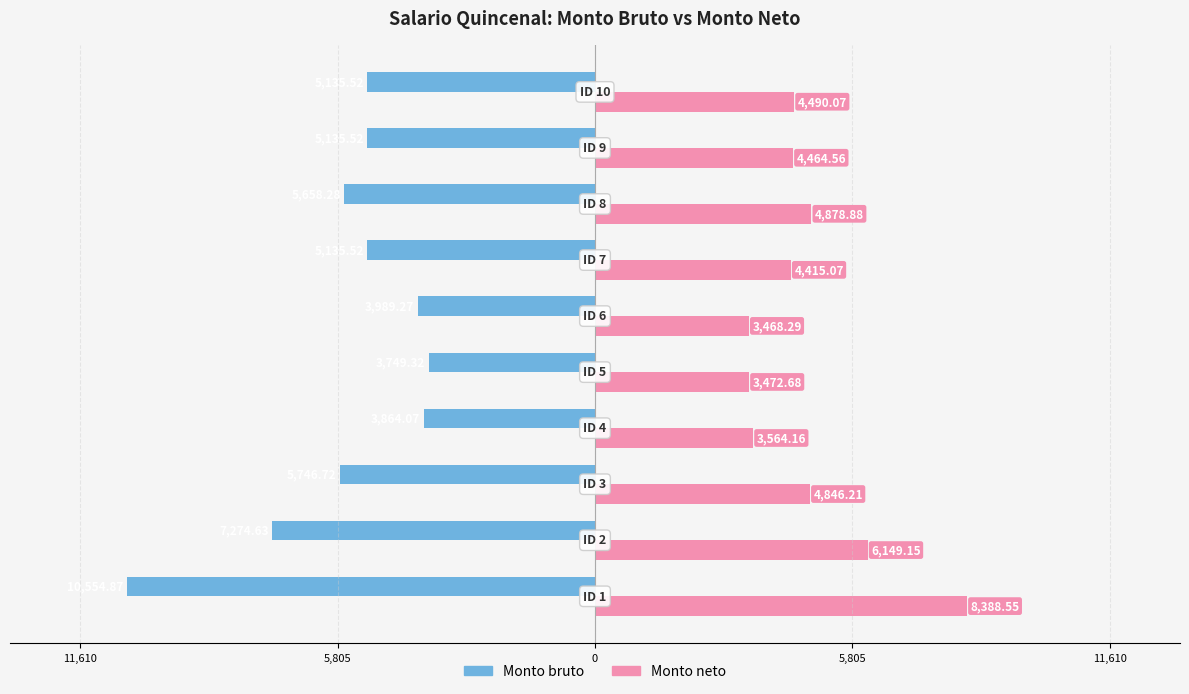

What are all the series names shown in the legend?

Monto bruto, Monto neto